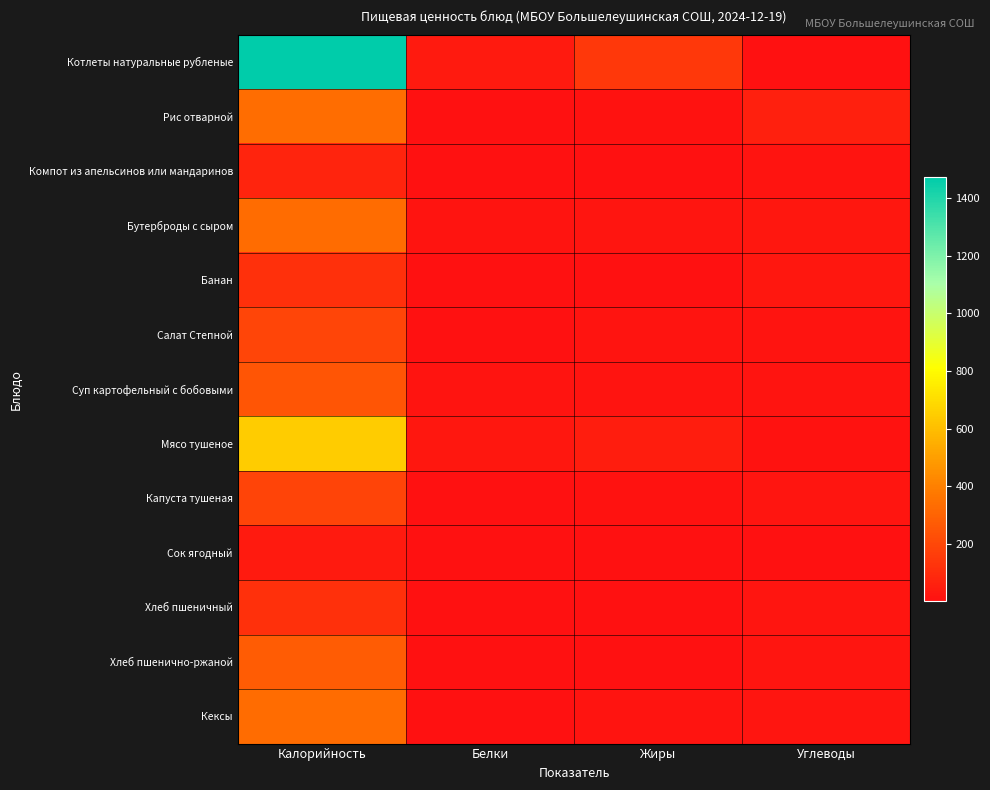

What is the greatest value displayed?

1473.9